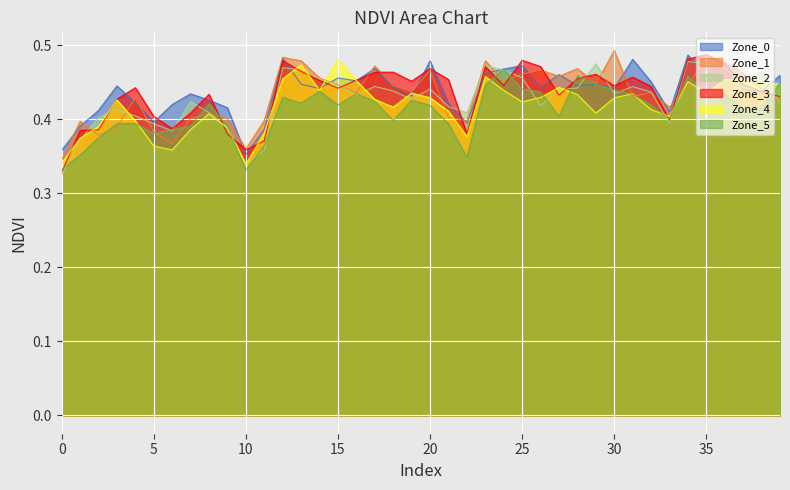

List the labels in order of value, smallest first.

0, 10, 1, 11, 22, 6, 5, 2, 9, 3, 7, 21, 4, 33, 8, 30, 32, 29, 19, 31, 27, 28, 39, 20, 18, 38, 26, 17, 15, 16, 14, 37, 25, 36, 34, 13, 24, 35, 12, 23